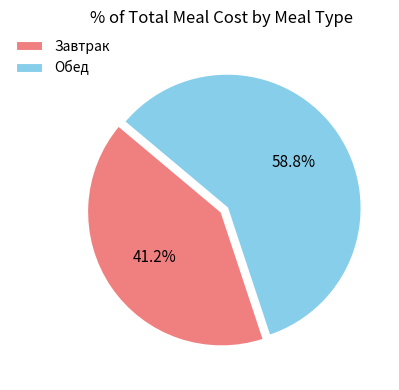

Approximately how many times larger is the value at Обед compared to Завтрак?

1.4